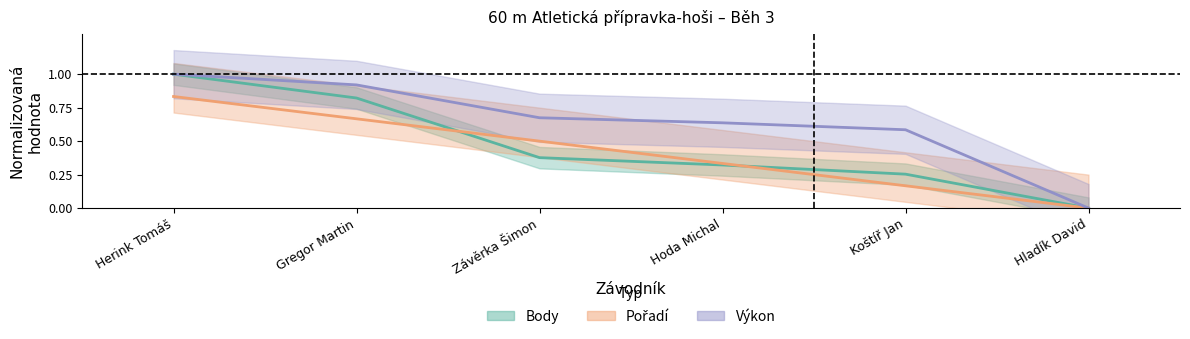

What is the sum of all Výkon values?

3.8